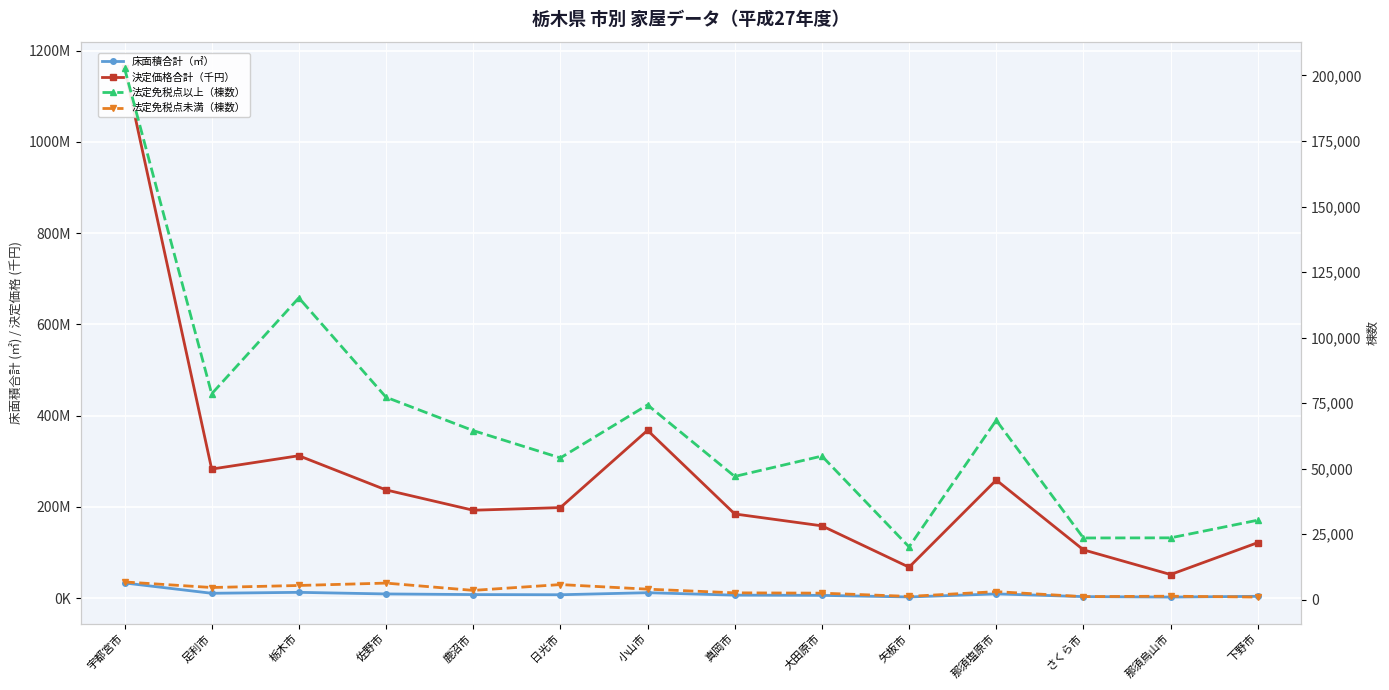

Which series has the largest total across all categories?

決定価格合計（千円）